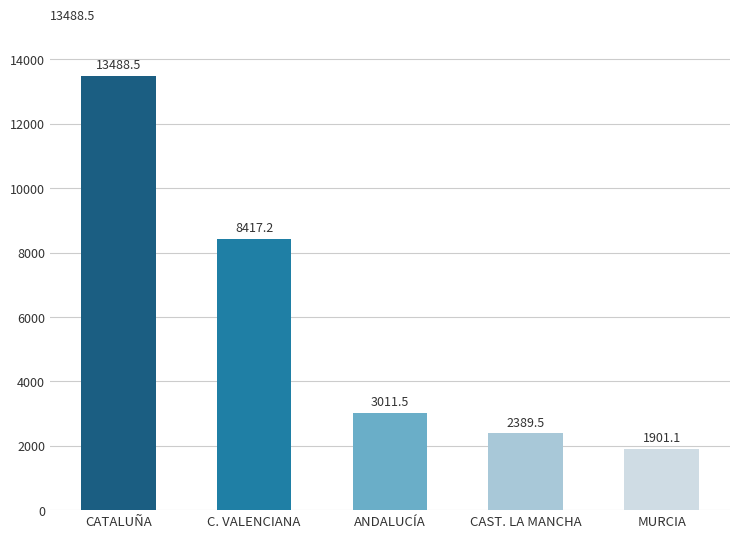

What is the change in value from C. VALENCIANA to MURCIA?

-6516.1